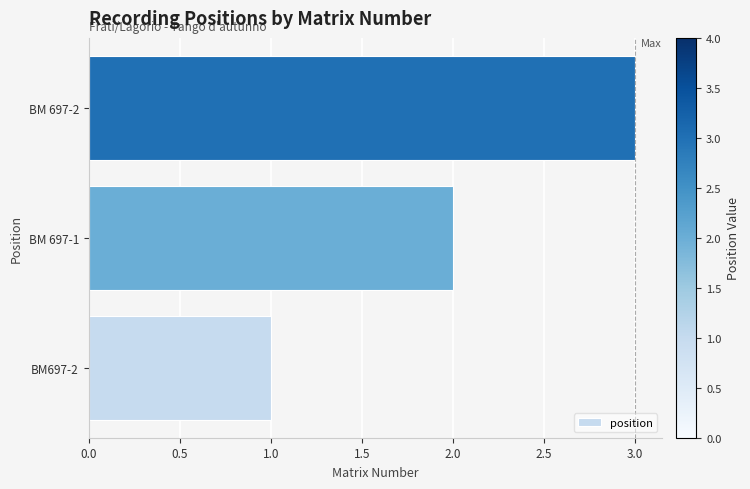

What is the approximate value at BM 697-2?

3